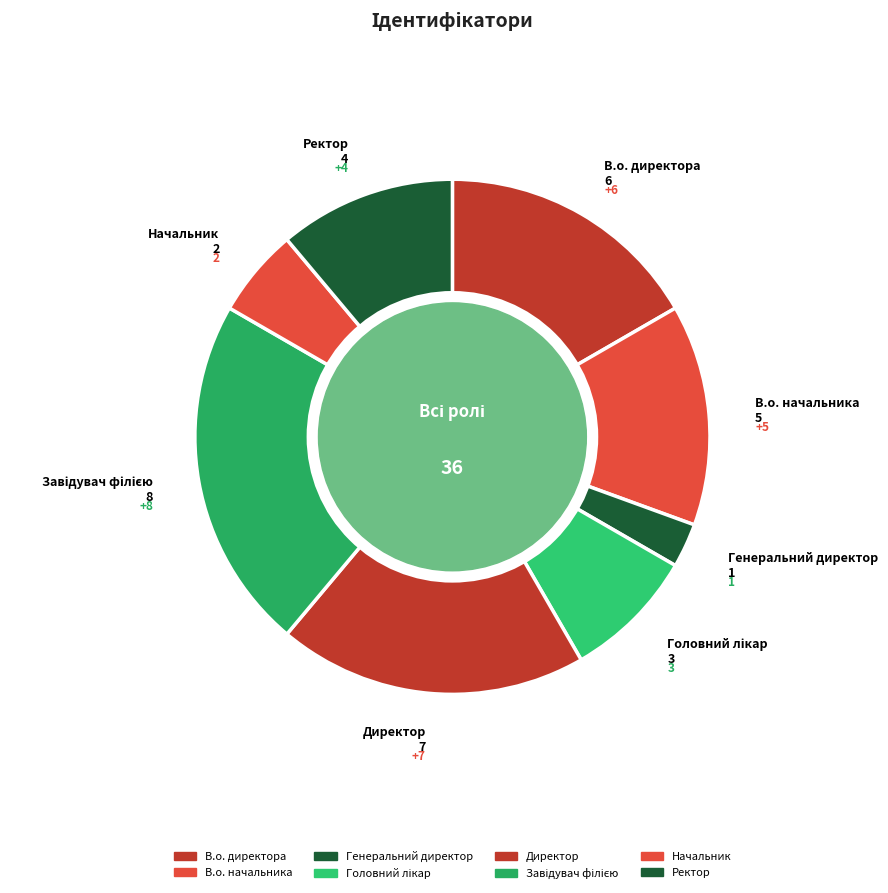

Rank the categories by value from lowest to highest.

Генеральний директор, Начальник, Головний лікар, Ректор, В.о. начальника, В.о. директора, Директор, Завідувач філією